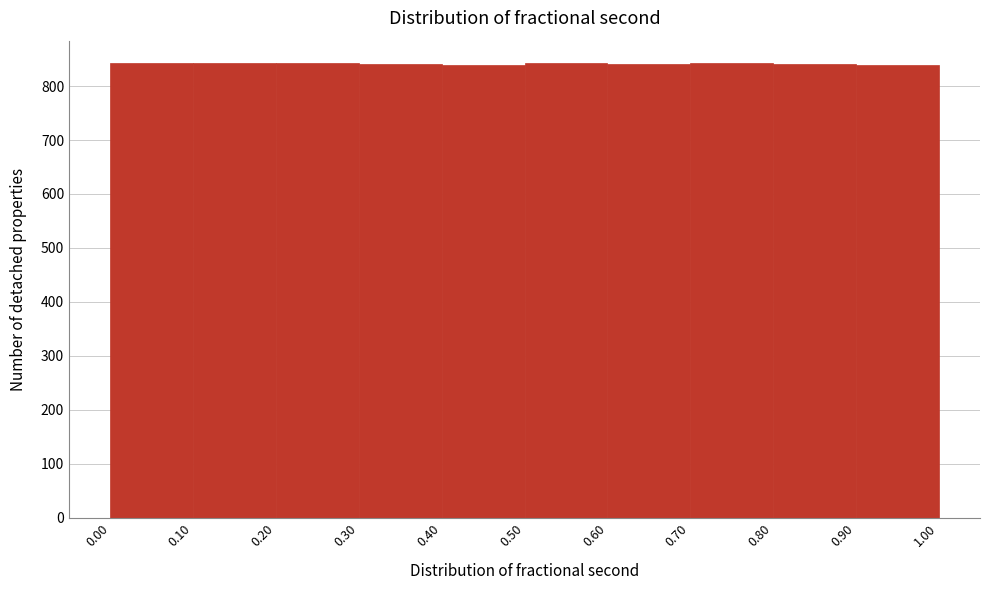

What is the height of the bar covering 0.80 to 0.90 on the x-axis? The values are not printed on the chart, so give them approximately, as read against the axis.

840